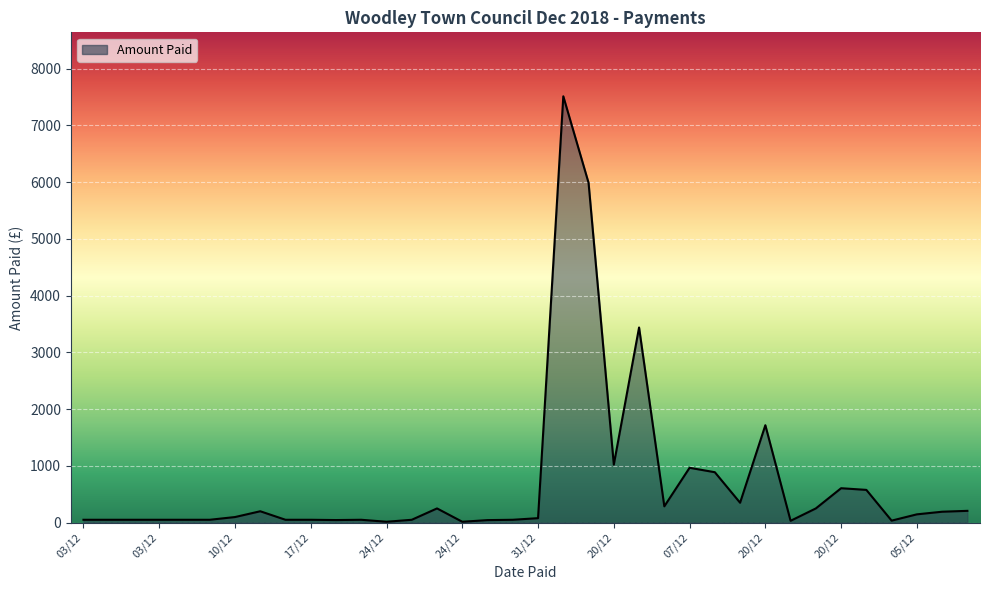

What is the greatest value displayed?

7510.9